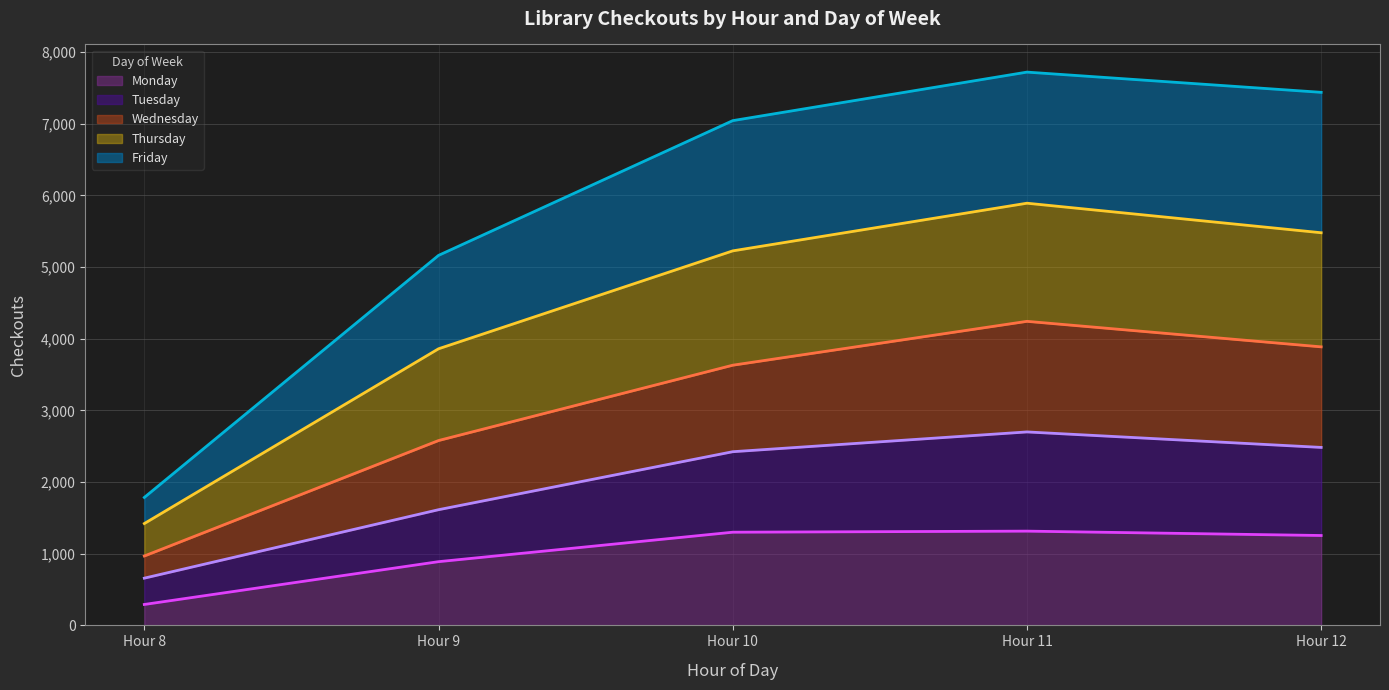

True or false: Tuesday has more than 1 points higher than both neighbors.

False